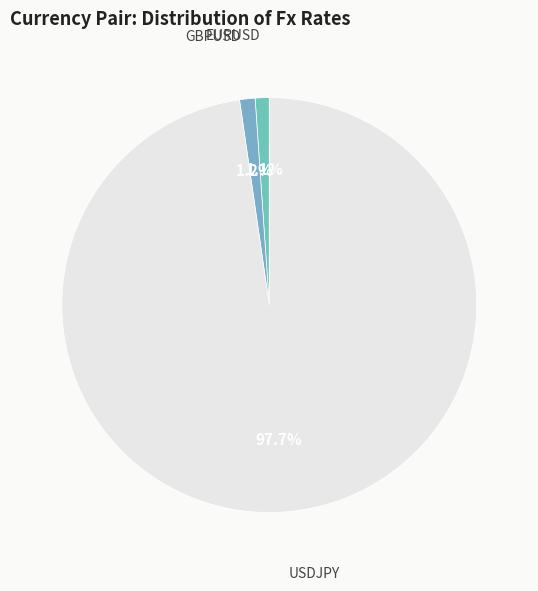

Does any single category account for the majority?

Yes